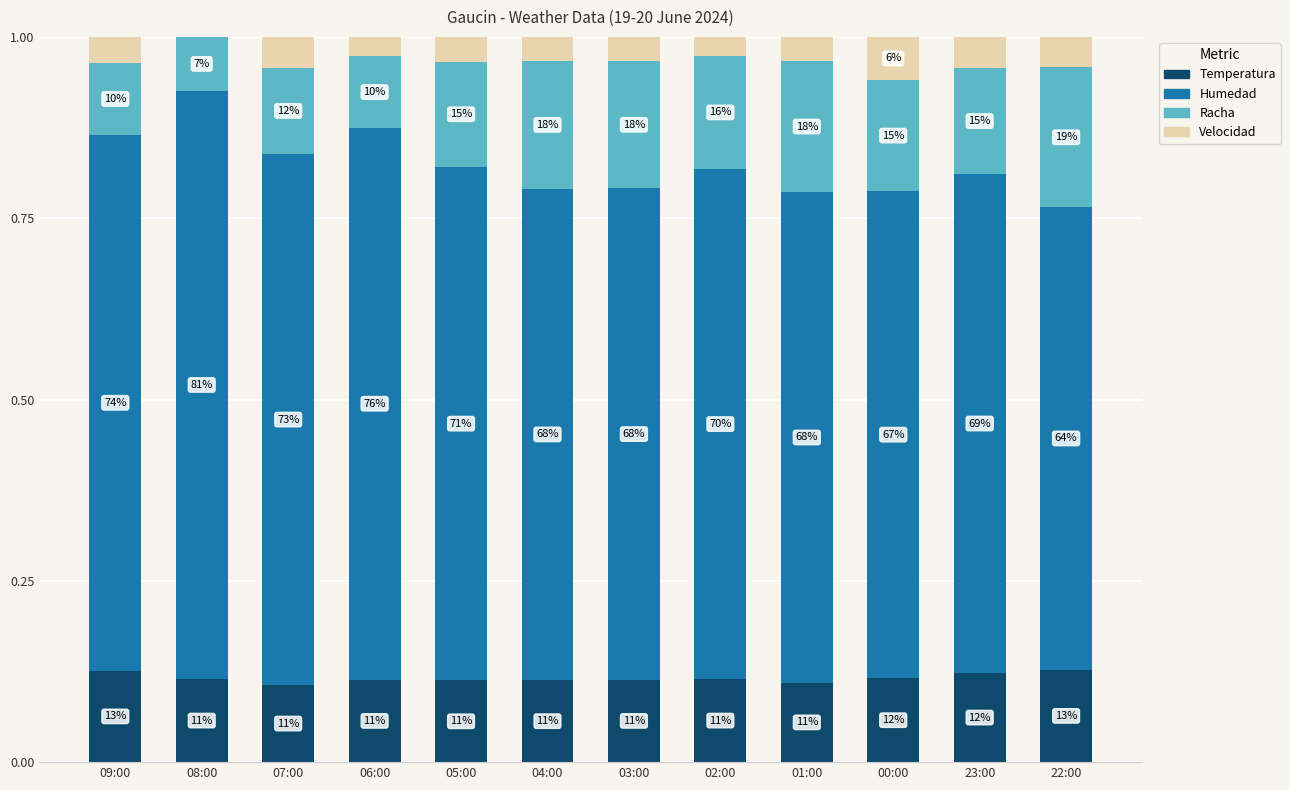

Which has a higher value, 23:00 or 08:00?

23:00